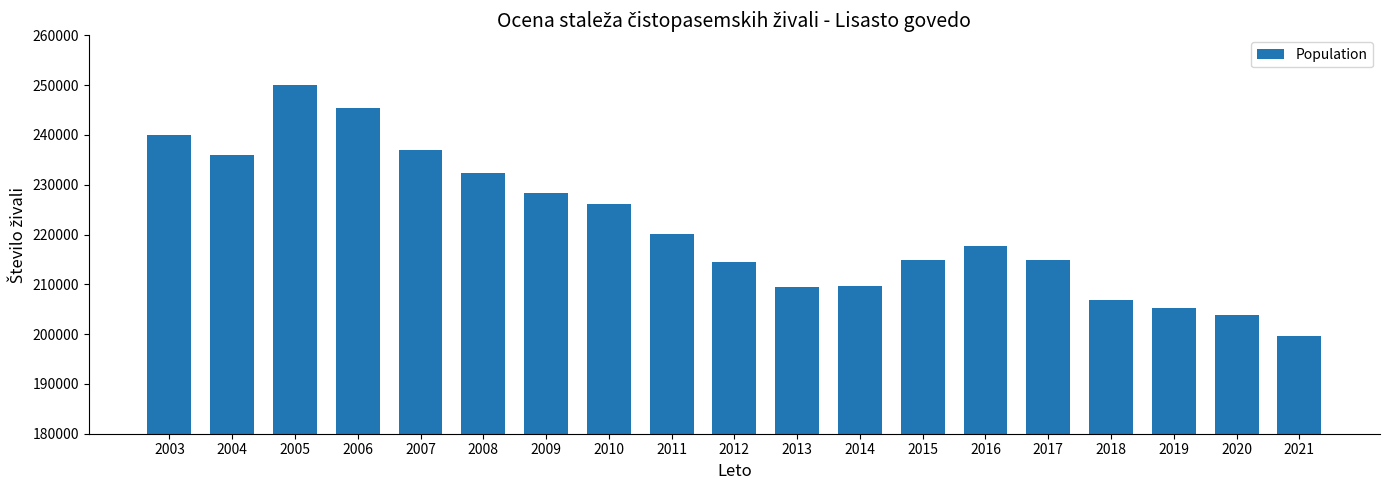

What is the difference between the values at 2021 and 2018?

7143